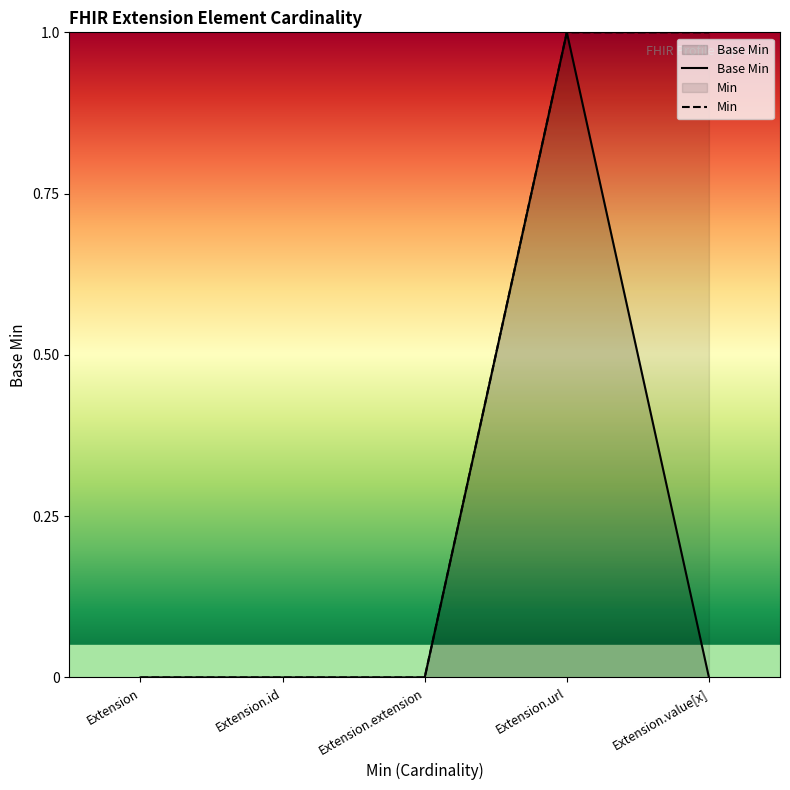

Count the number of values greater than 0.

1